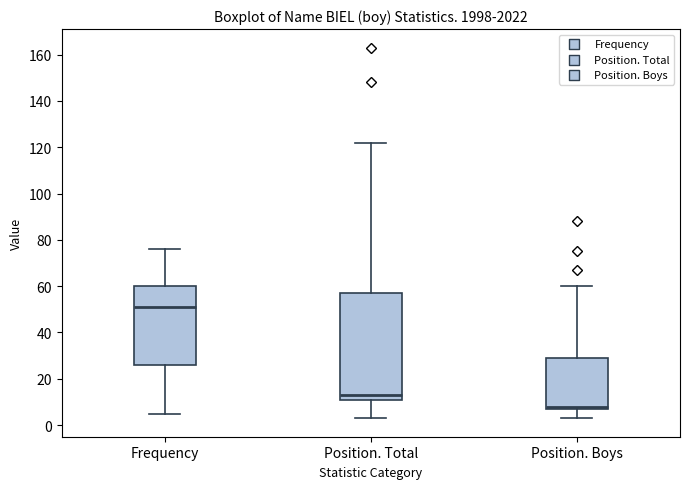

Where does the upper whisker of the box for Position. Total end on the y-axis? The values are not printed on the chart, so give them approximately, as read against the axis.

122